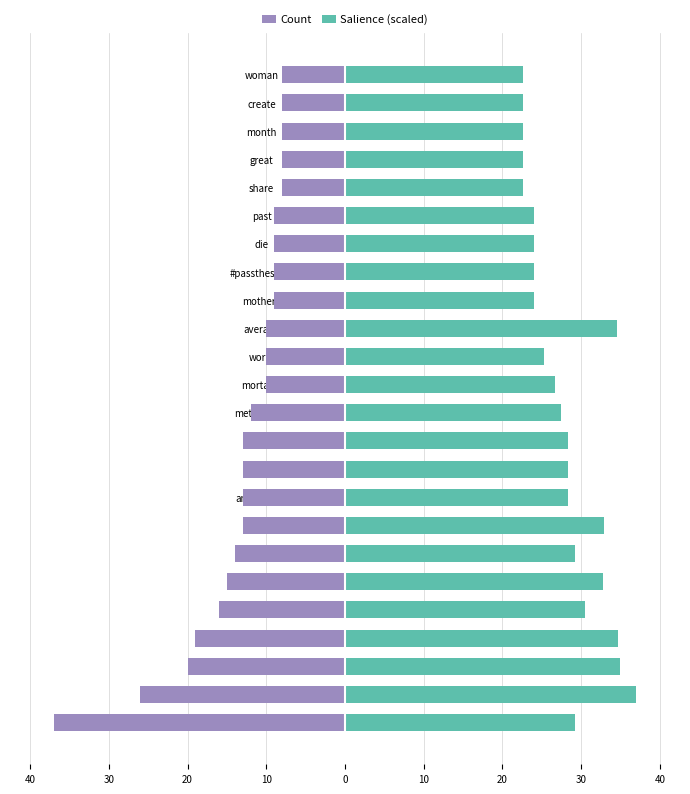

What is the difference between the highest and lowest values at mothers?

33.0